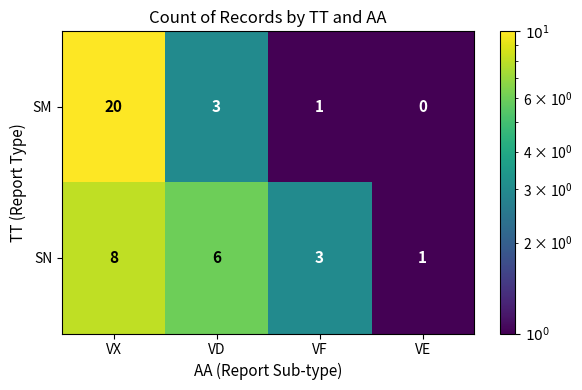

Rank the series by their maximum value, from lowest to highest.

SN, SM